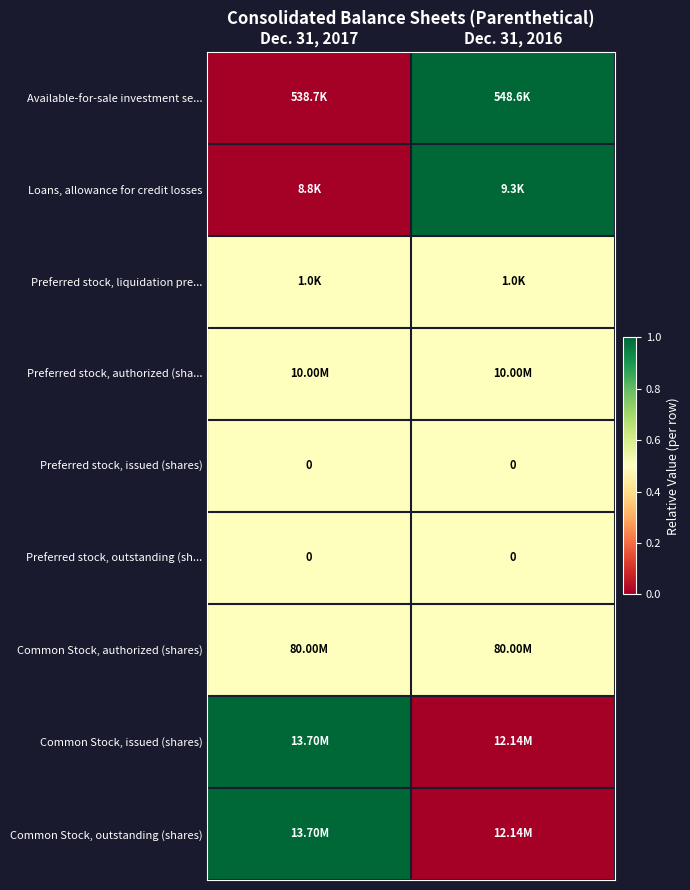

Is it true that row_0 equals 0.6 at Dec. 31, 2017?

False